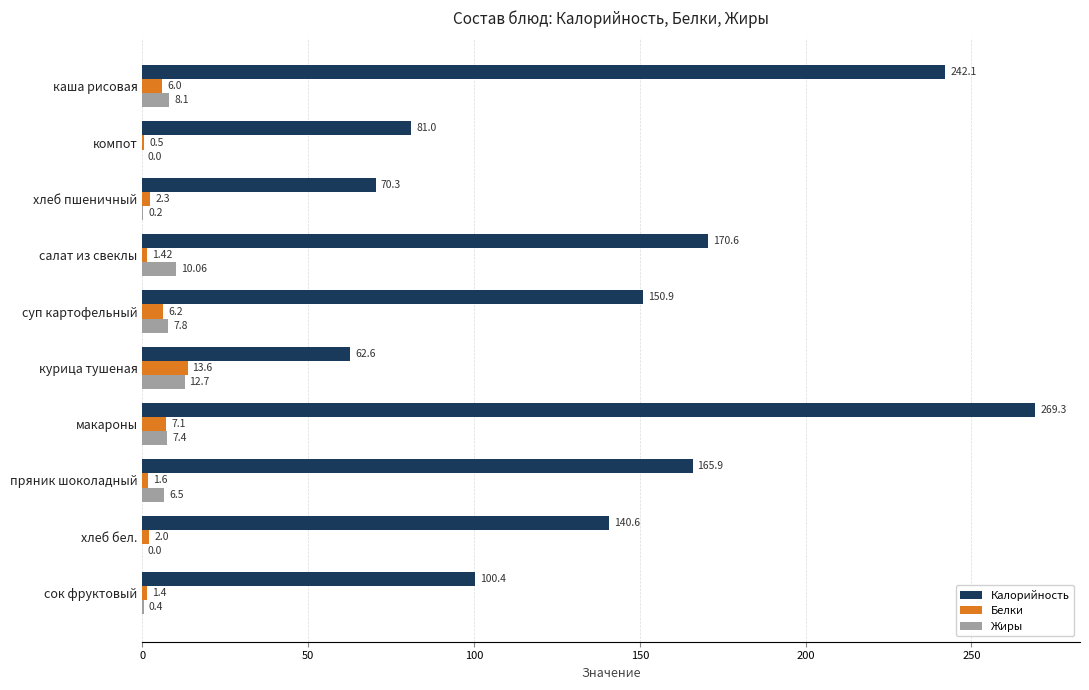

Which series has the largest range (max minus min)?

Калорийность